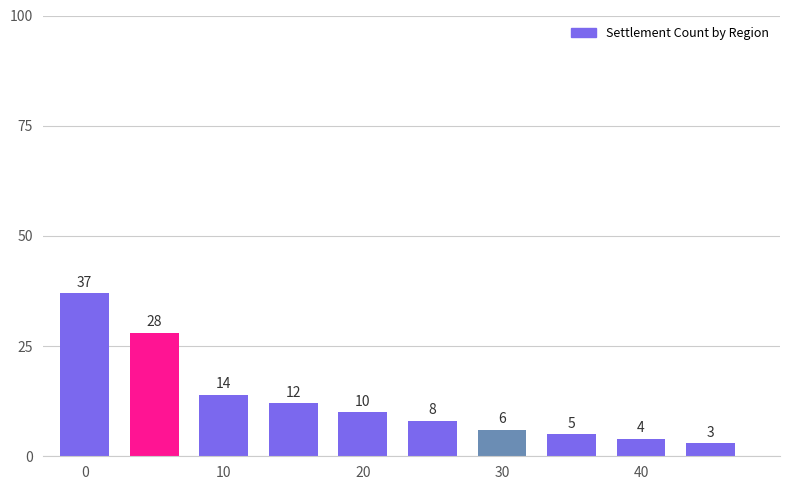

What is the difference between the second highest and second lowest values?

24